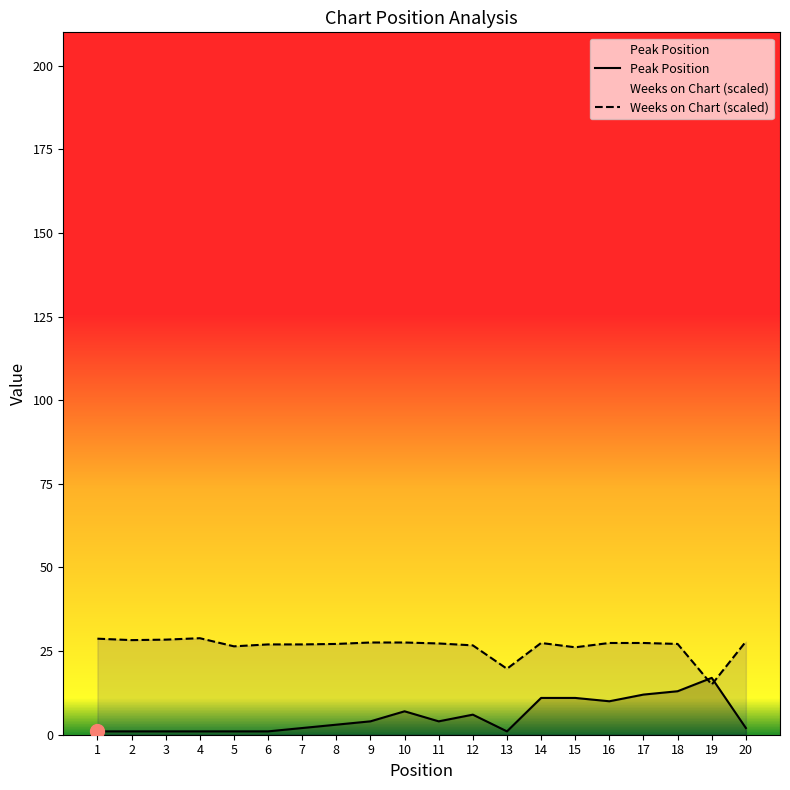

At which label does Peak Position reach its minimum?

1